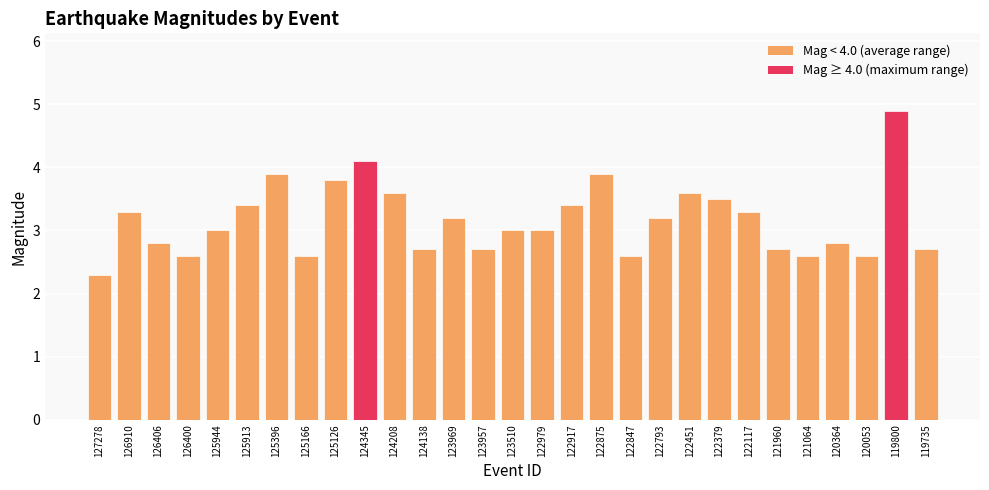

How many data points does each series have?

29